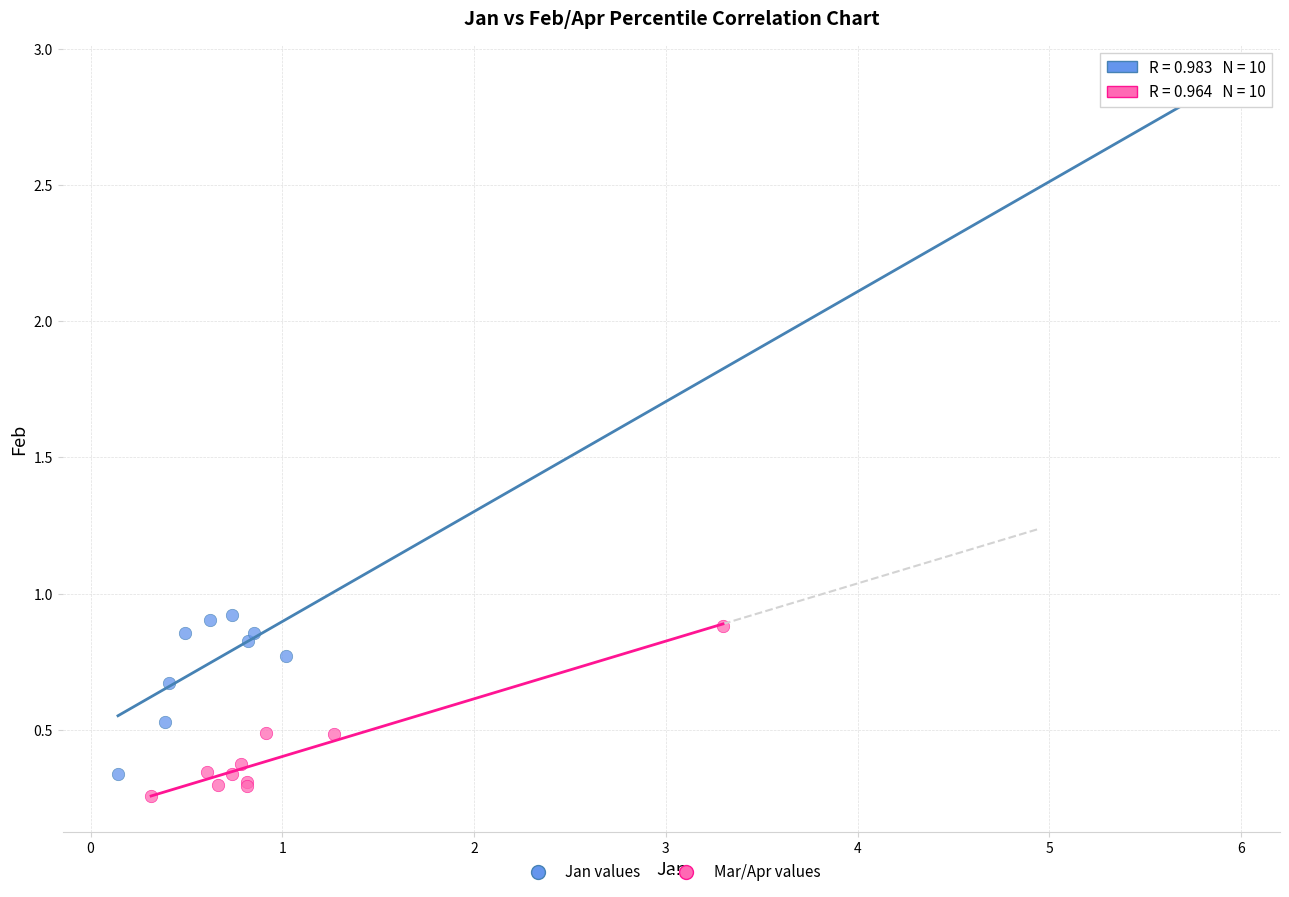

Which series contains the highest Y value?

Jan values